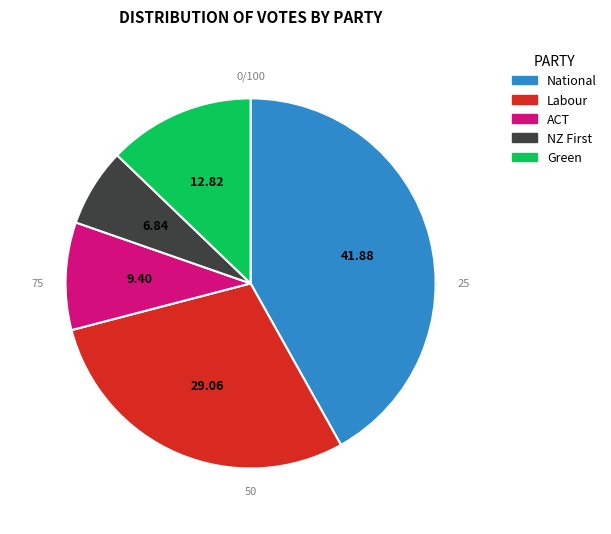

Which has a higher value, Green or ACT?

Green